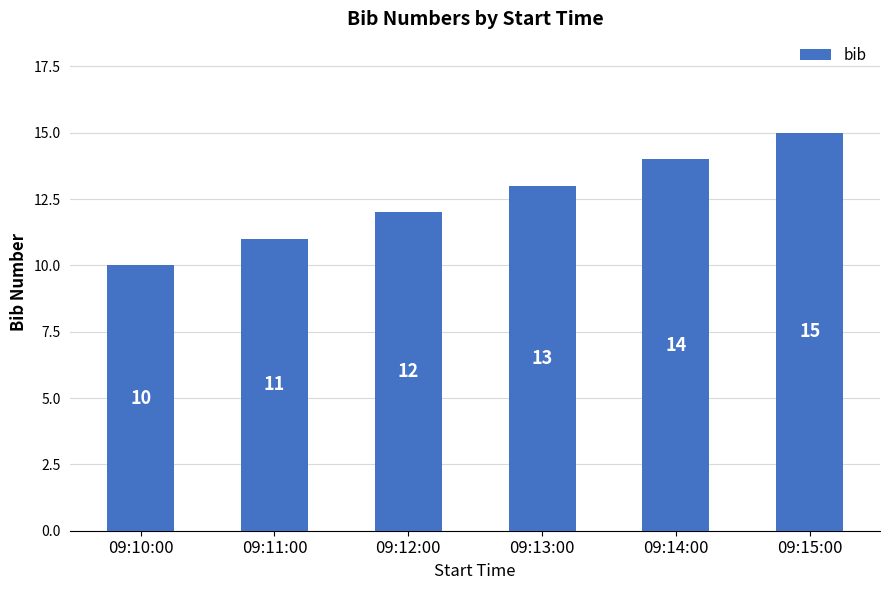

Reading left to right, extract all data points from this chart.

09:10:00=10	09:11:00=11	09:12:00=12	09:13:00=13	09:14:00=14	09:15:00=15